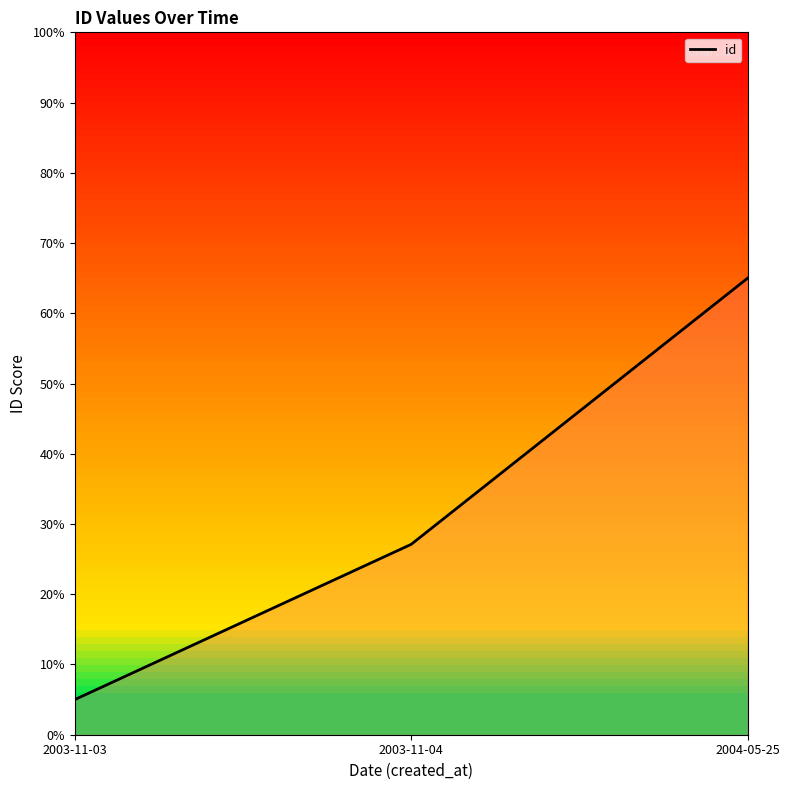

Which label corresponds to the largest value in the chart?

2004-05-25